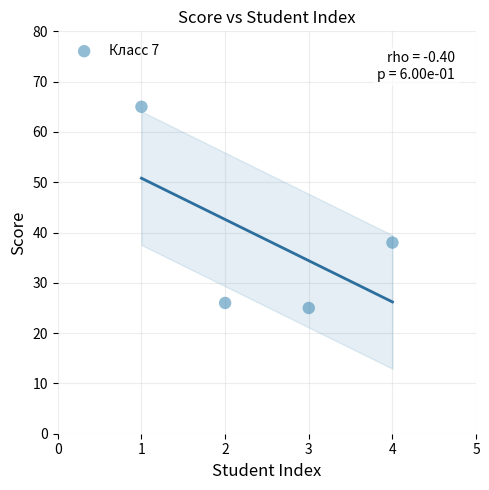

What Y value in the scatter plot is closest to 45?

38